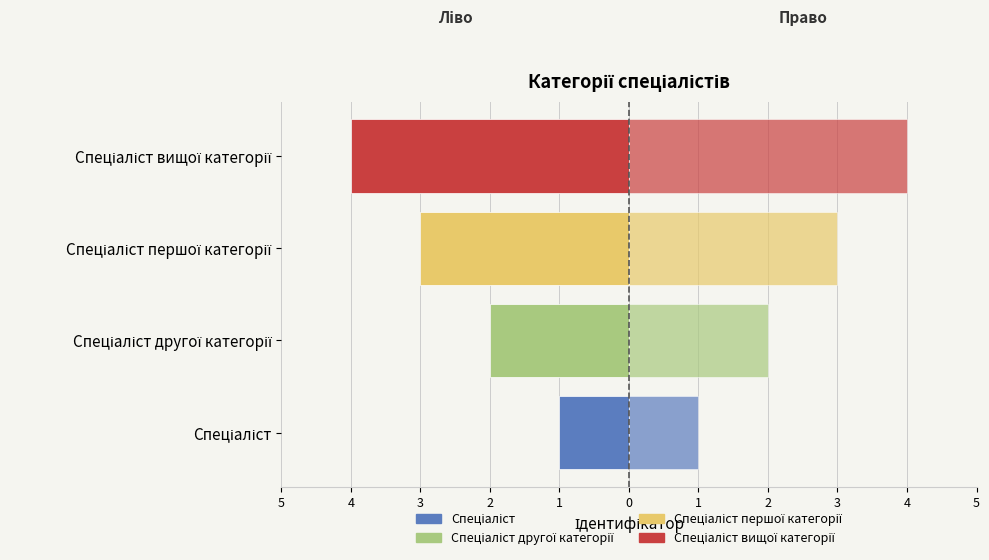

How many Ідентифікатор (право) values are between 2 and 4?

3